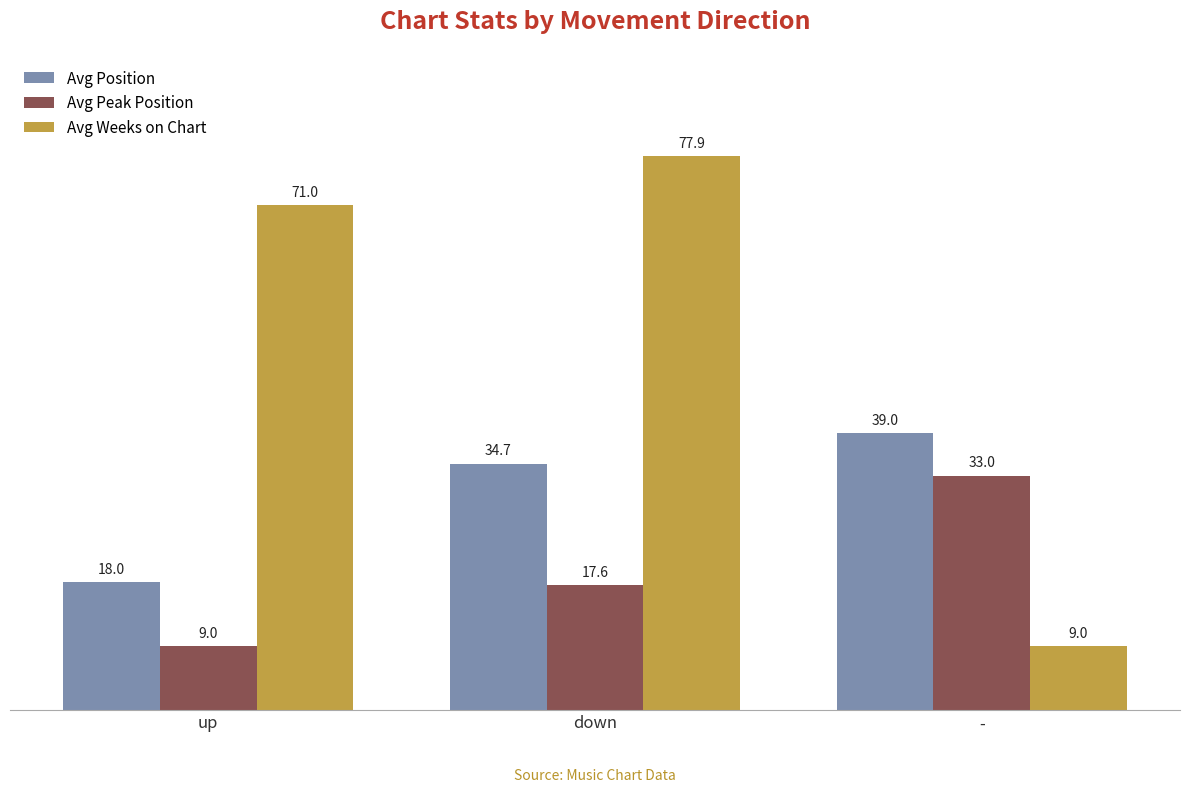

Which category has the highest value in the Avg Position series?

-